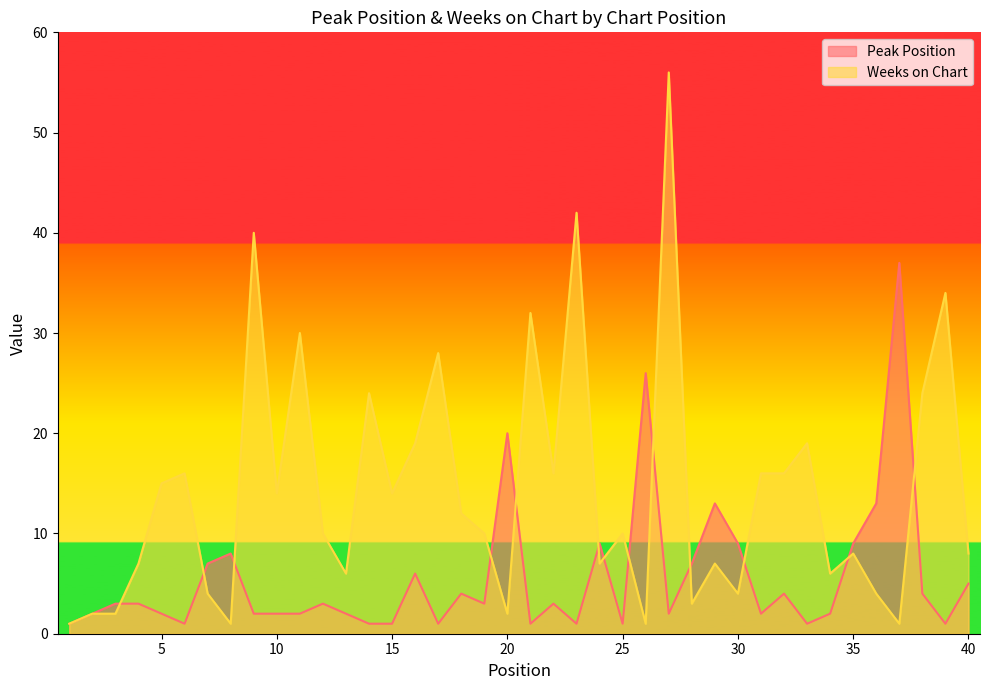

At how many categories does at least one series exceed 18?

14